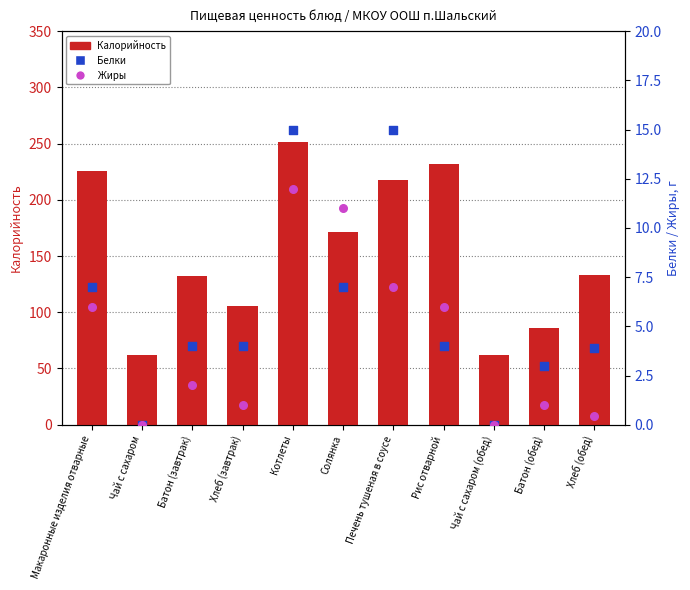

Which series has the largest total across all categories?

Калорийность